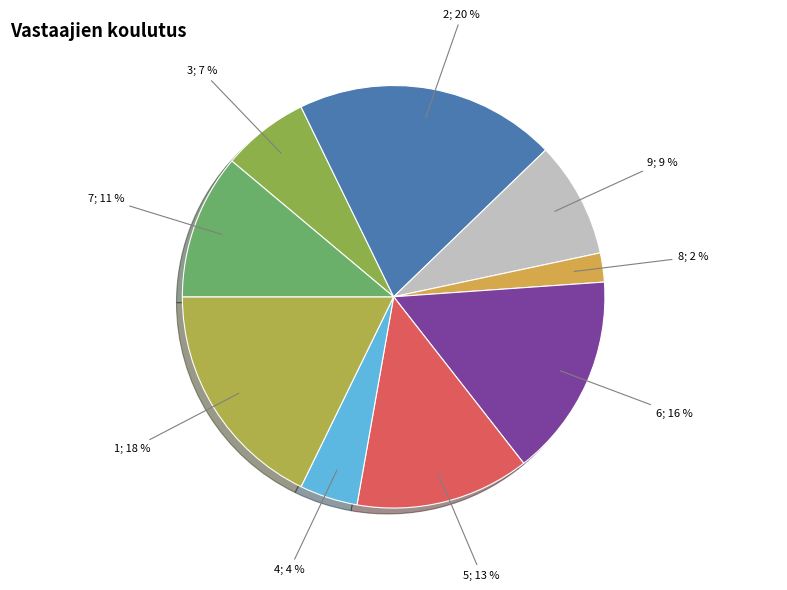

Count the number of slices in the pie.

9